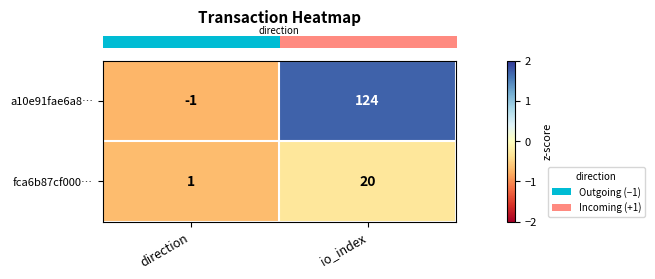

What is the total value across all series at io_index?

144